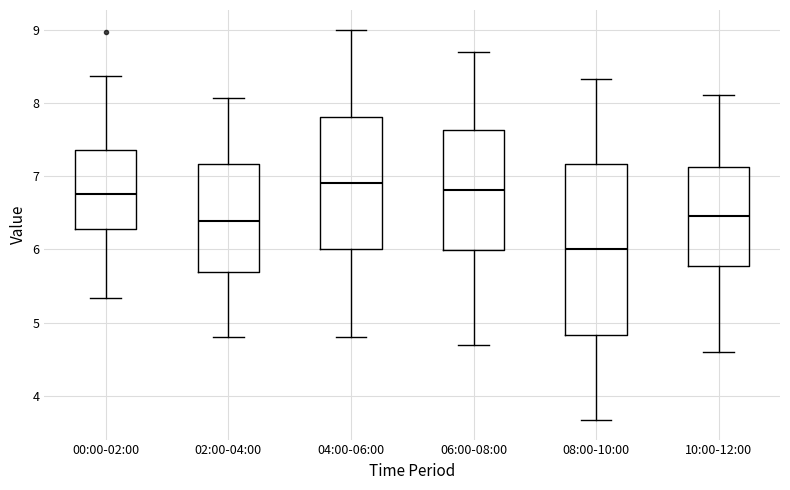

Reading left to right, transcribe this box plot: for each box, give where its median line is, the range the box spans, and where its two whiskers end, as read against the y-axis. The values are not printed on the chart, so give them approximately, as read against the axis.

00:00-02:00: median 6.8, box 6.3 to 7.4, whiskers 5.3 to 8.4
02:00-04:00: median 6.4, box 5.7 to 7.2, whiskers 4.8 to 8.1
04:00-06:00: median 6.9, box 6.0 to 7.8, whiskers 4.8 to 9.0
06:00-08:00: median 6.8, box 6.0 to 7.6, whiskers 4.7 to 8.7
08:00-10:00: median 6.0, box 4.8 to 7.2, whiskers 3.7 to 8.3
10:00-12:00: median 6.5, box 5.8 to 7.1, whiskers 4.6 to 8.1